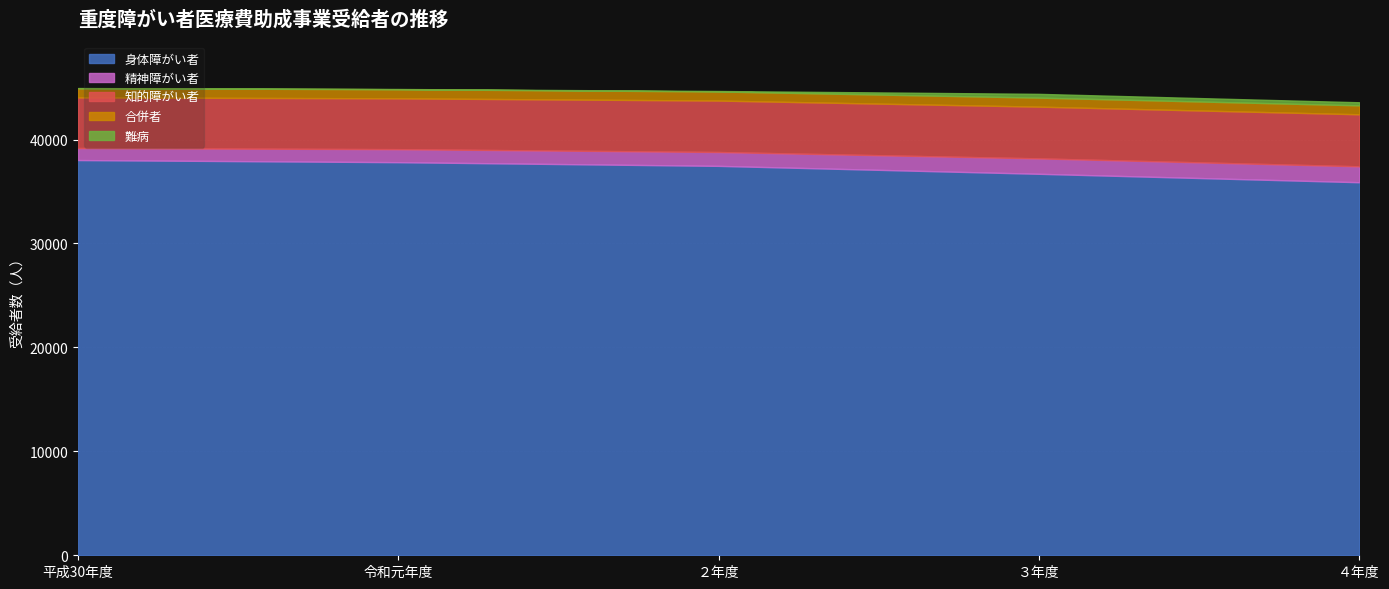

Does the chart display data point markers on the line(s)?

No